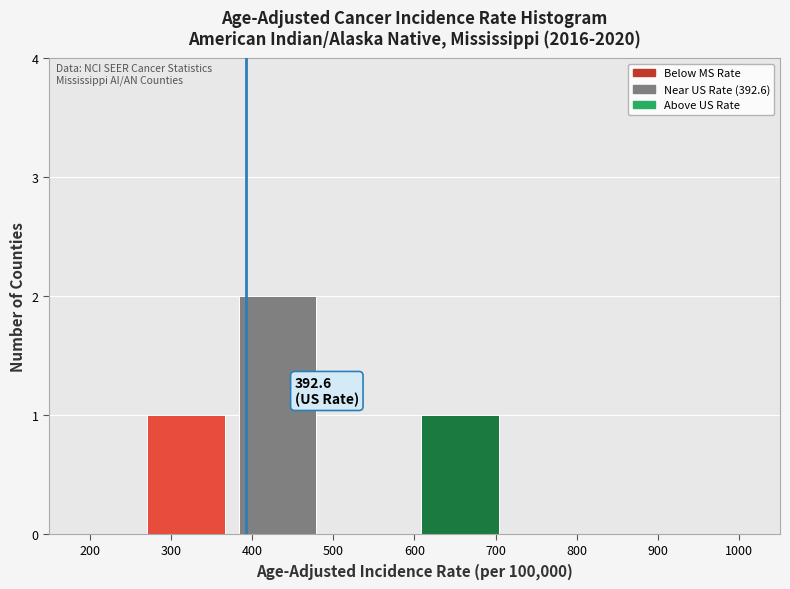

Reading left to right, extract all data points from this chart.

200=0	300=1	400=2	500=0	700=1	800=0	900=0	1000=0